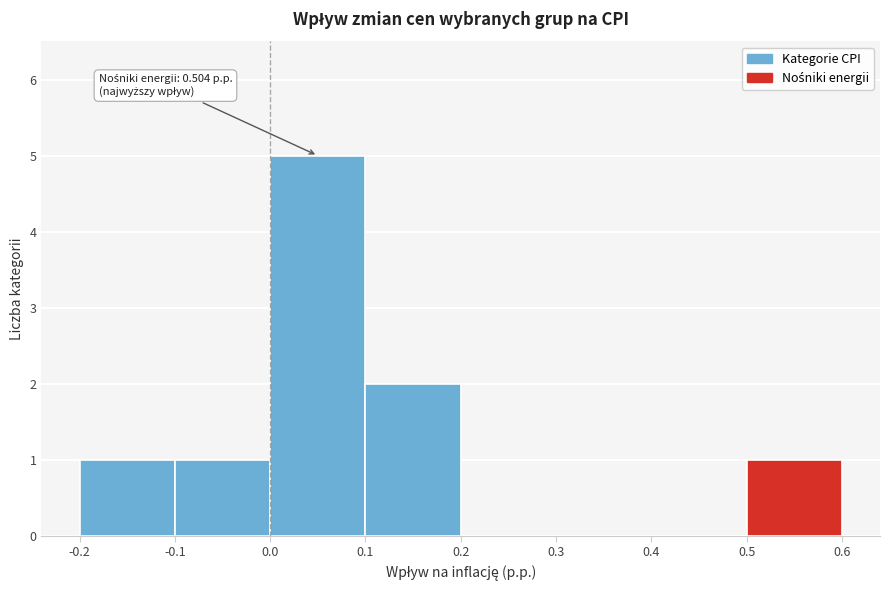

Over which range of the x-axis is the bar tallest?

0.0 to 0.1